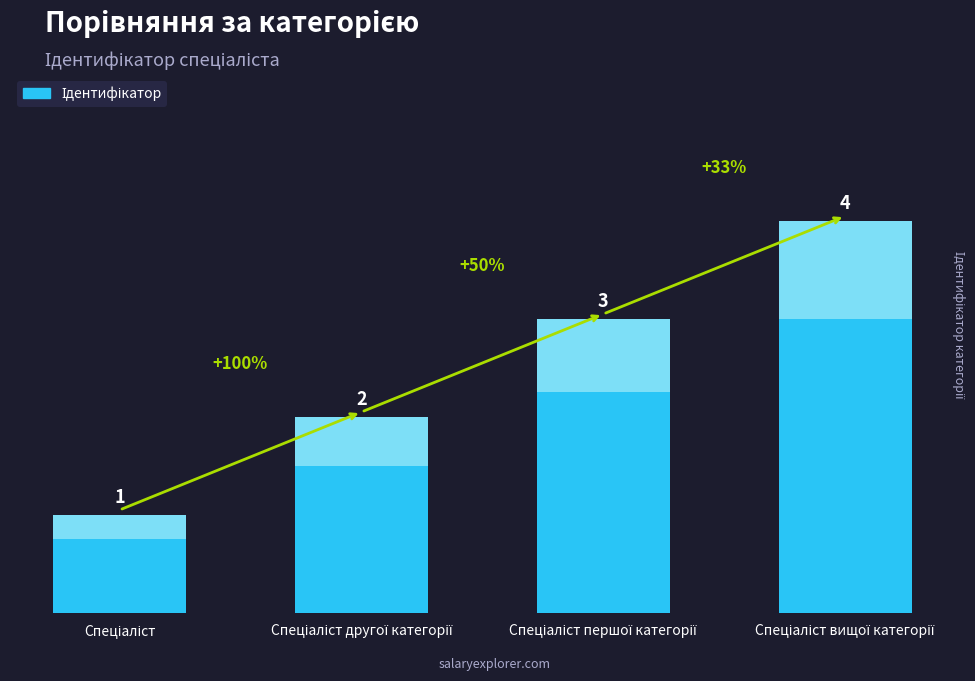

How many series are shown in this chart?

1